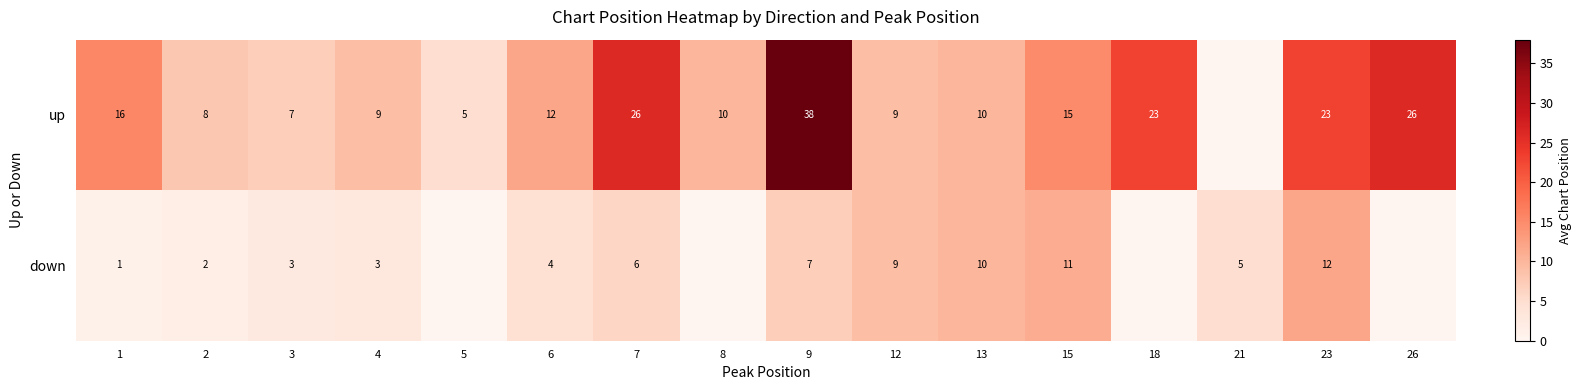

Which has a higher value, 3 or 13?

13